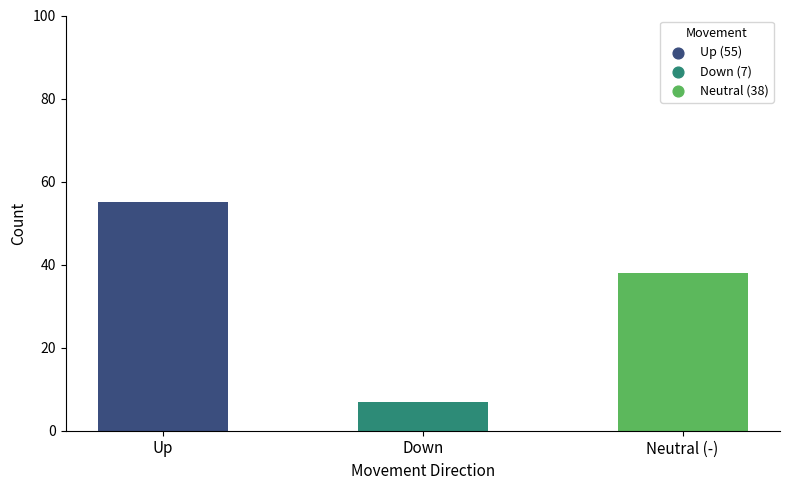

What is the change in value from up to down?

-48